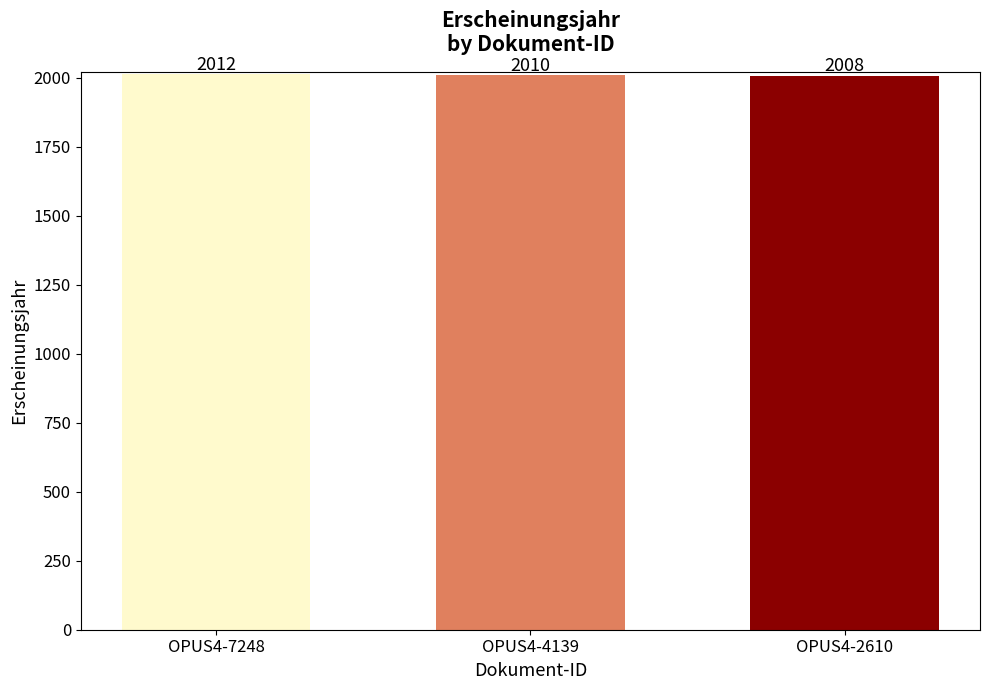

How many bars are there in total?

3